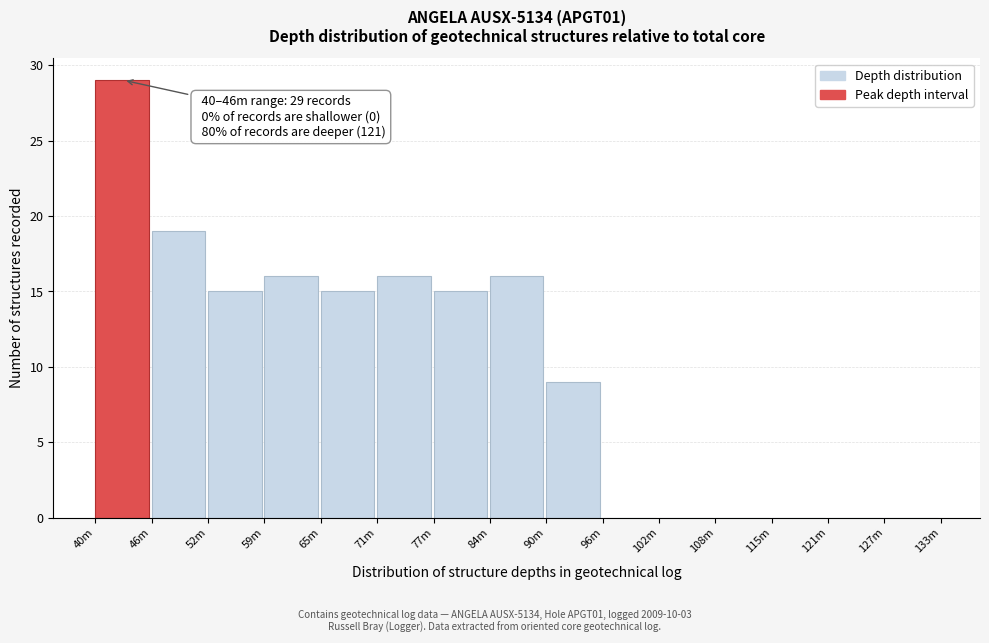

Reading left to right, what are all the values shown in this chart?

40m=29	46m=19	52m=15	59m=16	65m=15	71m=16	77m=15	84m=16	90m=9	96m=0	102m=0	108m=0	115m=0	121m=0	127m=0